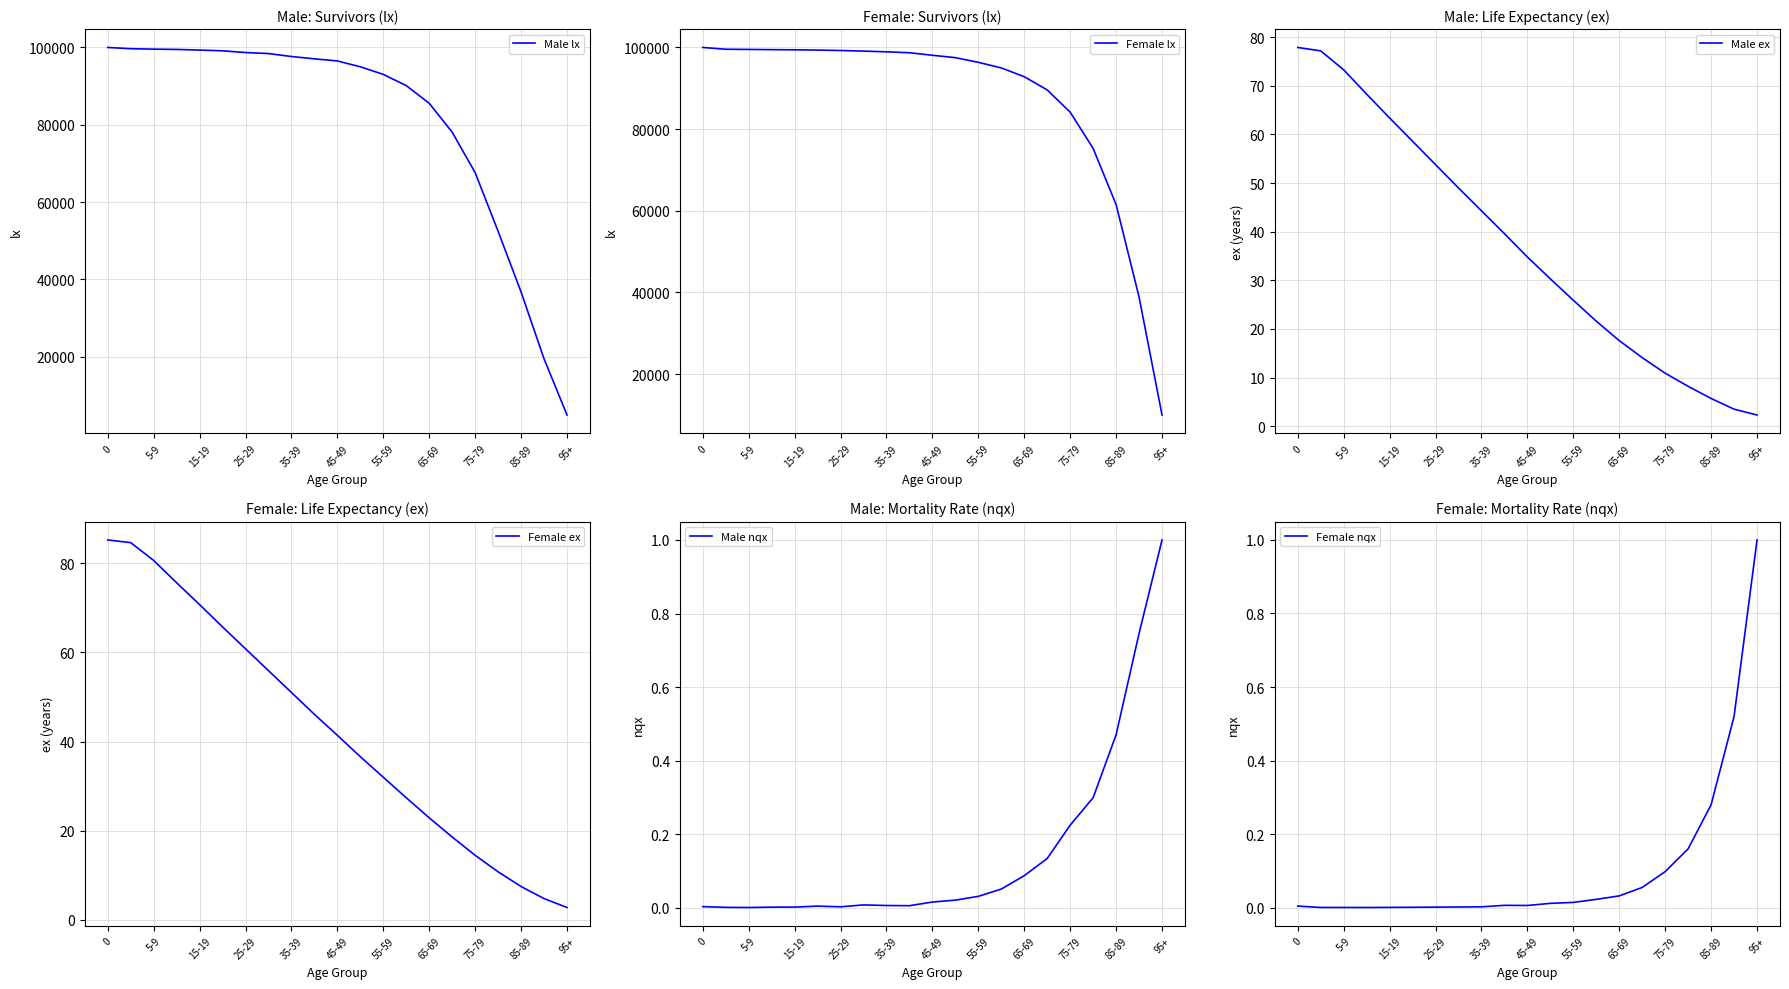

What are all the series names shown in the legend?

Male lx, Female lx, Male ex, Female ex, Male nqx, Female nqx